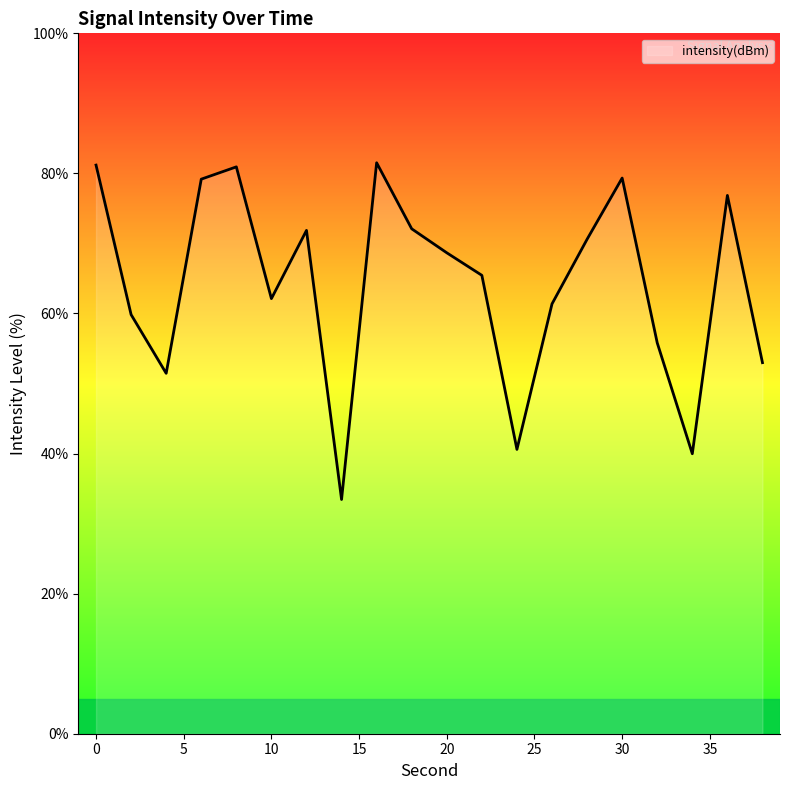

What is the maximum value shown in the chart?

81.5